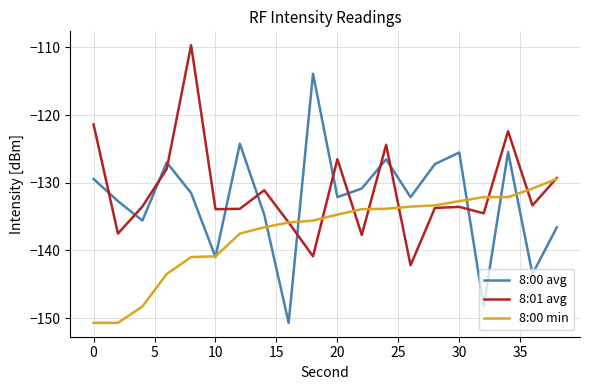

What is the minimum value shown in the chart?

-150.7